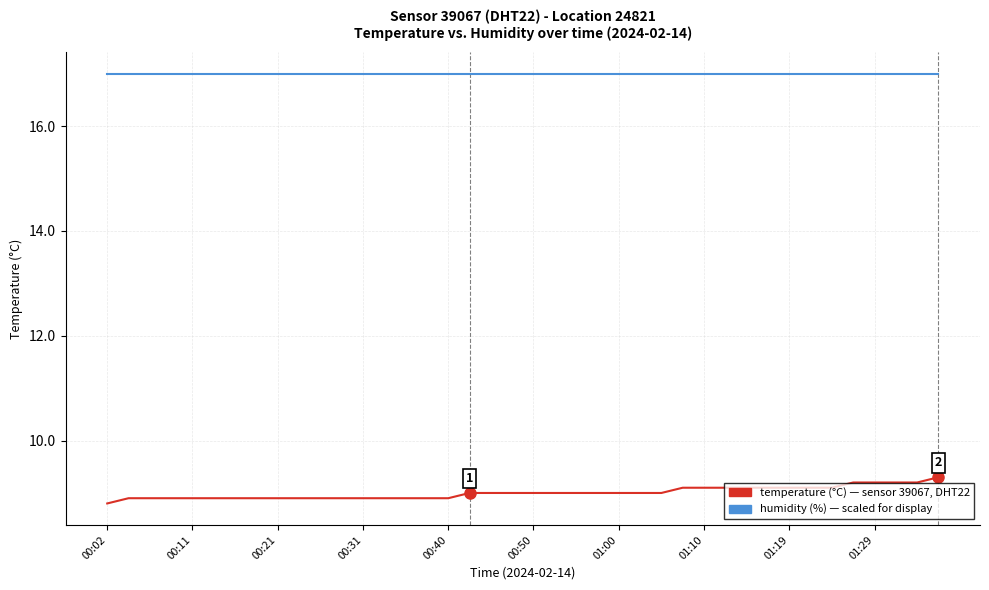

What is the greatest value displayed?

17.0